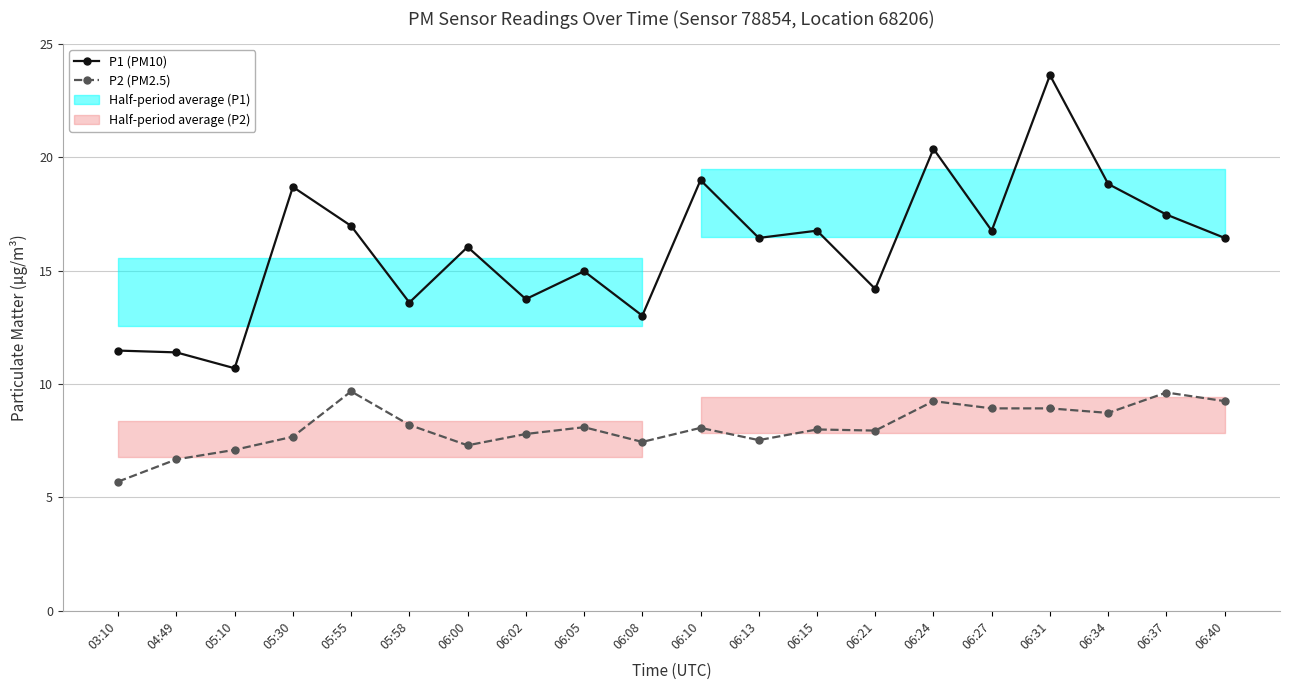

List the series in order of their peak value, lowest first.

P2 (PM2.5), P1 (PM10)